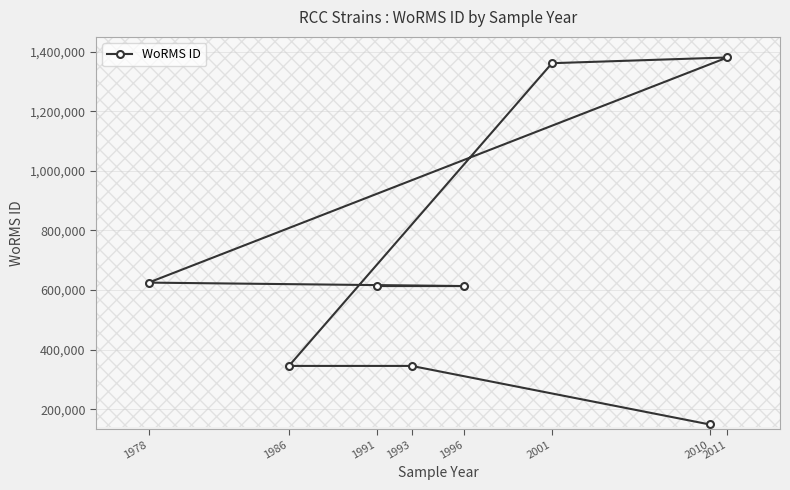

The chart shows a value of 345459 at 1986. True or false?

True